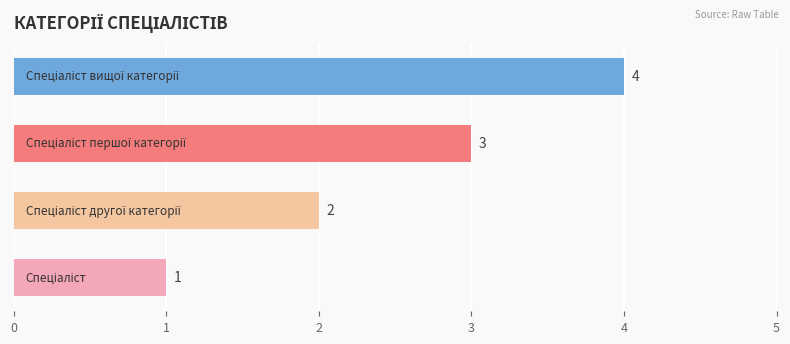

What is the minimum value shown in the chart?

1